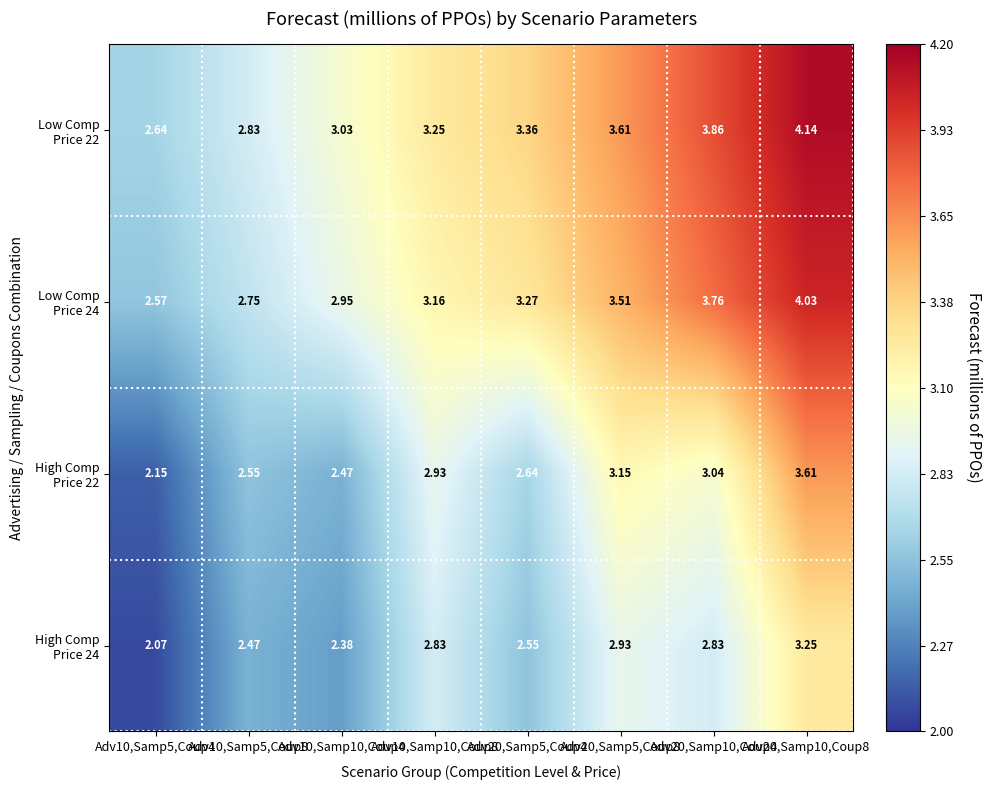

At which category does the chart reach its minimum across all series?

Adv10,Samp5,Coup4